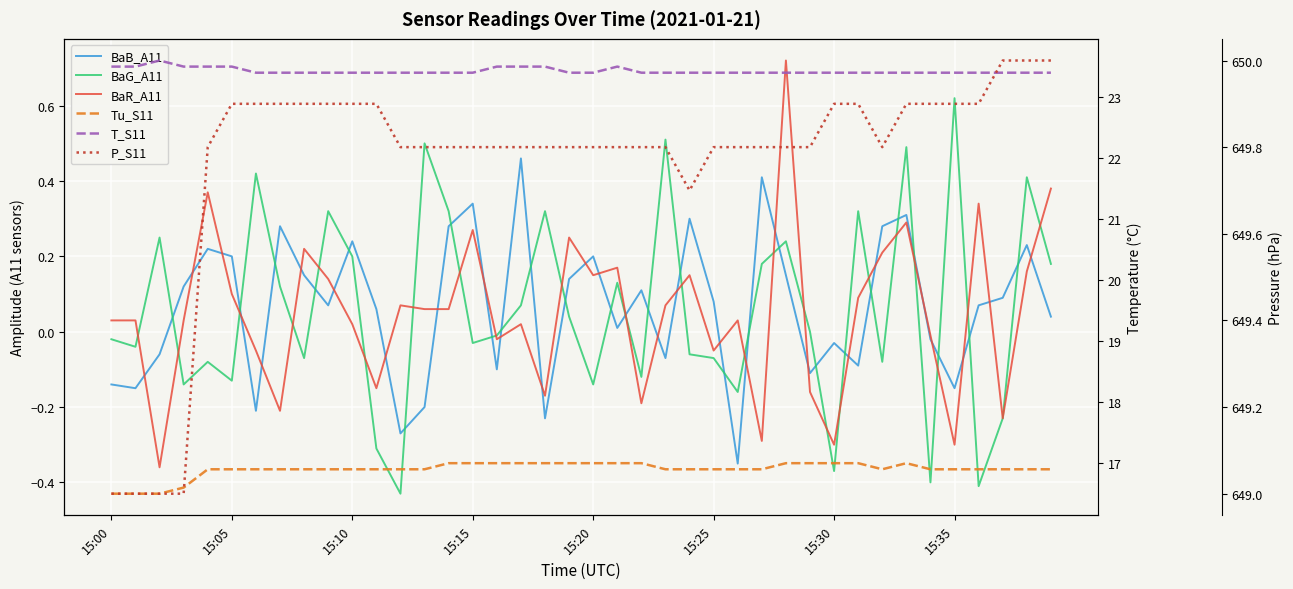

What is the value of the BaG_A11 point at the 7th from the left?

0.4